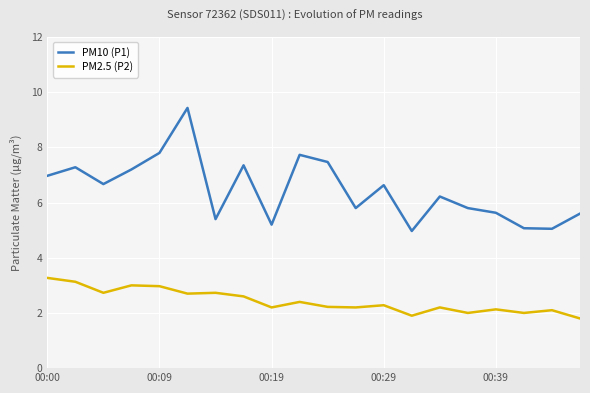

True or false: PM10 (P1) has more than 2 points higher than both neighbors.

True